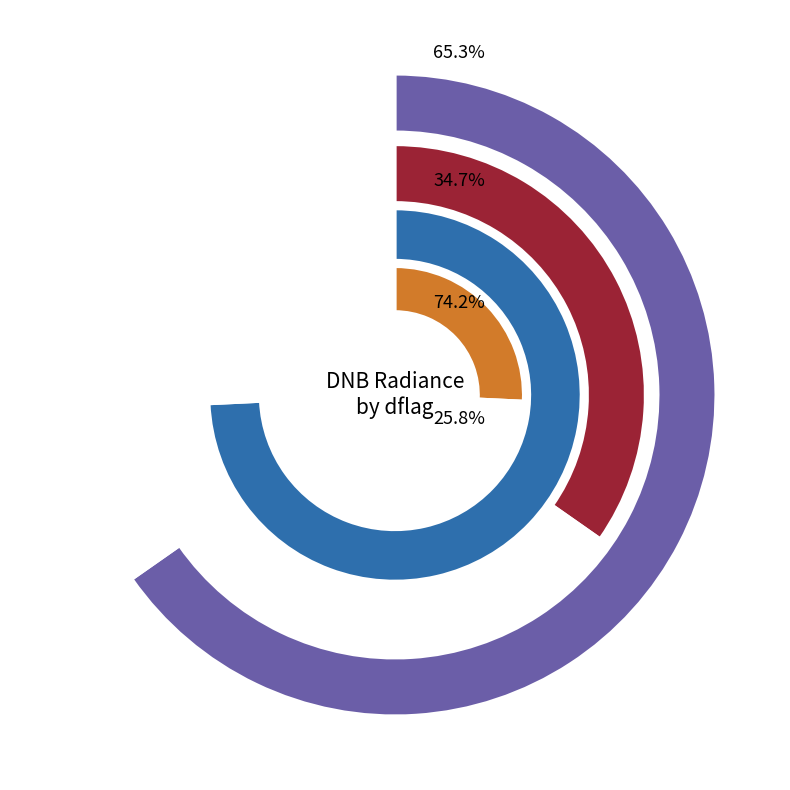

How many segments does this pie chart have?

2